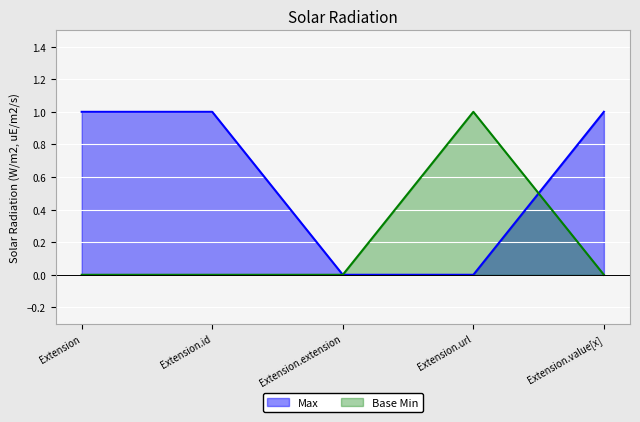

At which category is the sum across all series the highest?

Extension